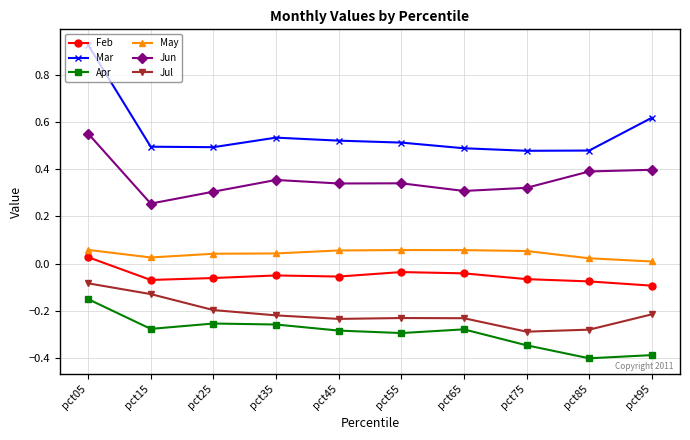

Rank the series by their maximum value, from highest to lowest.

Mar, Jun, May, Feb, Jul, Apr